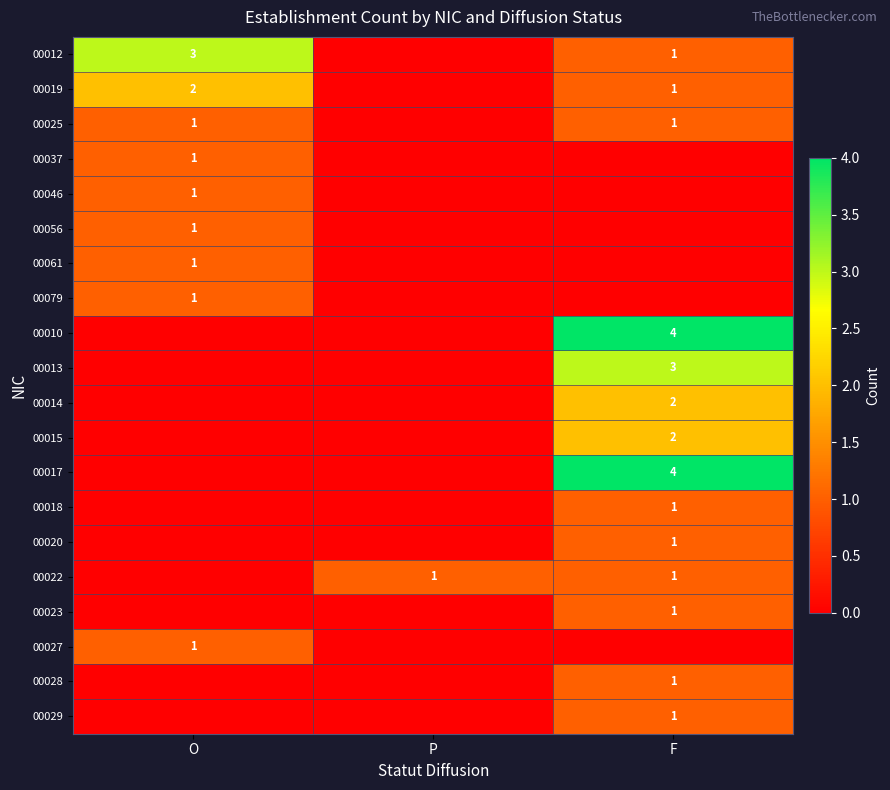

At which category does the chart reach its peak across all series?

F